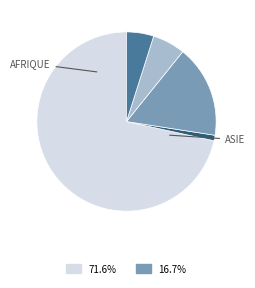

Is there any slice that represents more than half of the pie?

Yes